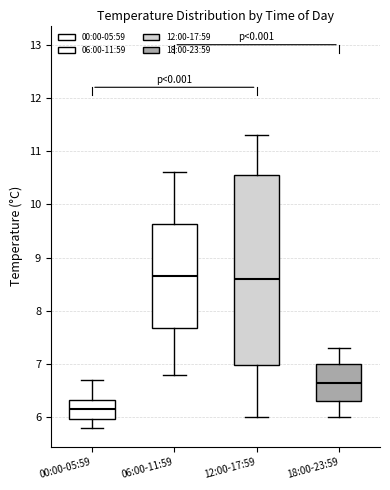

Which box's median line is the lowest?

00:00-05:59